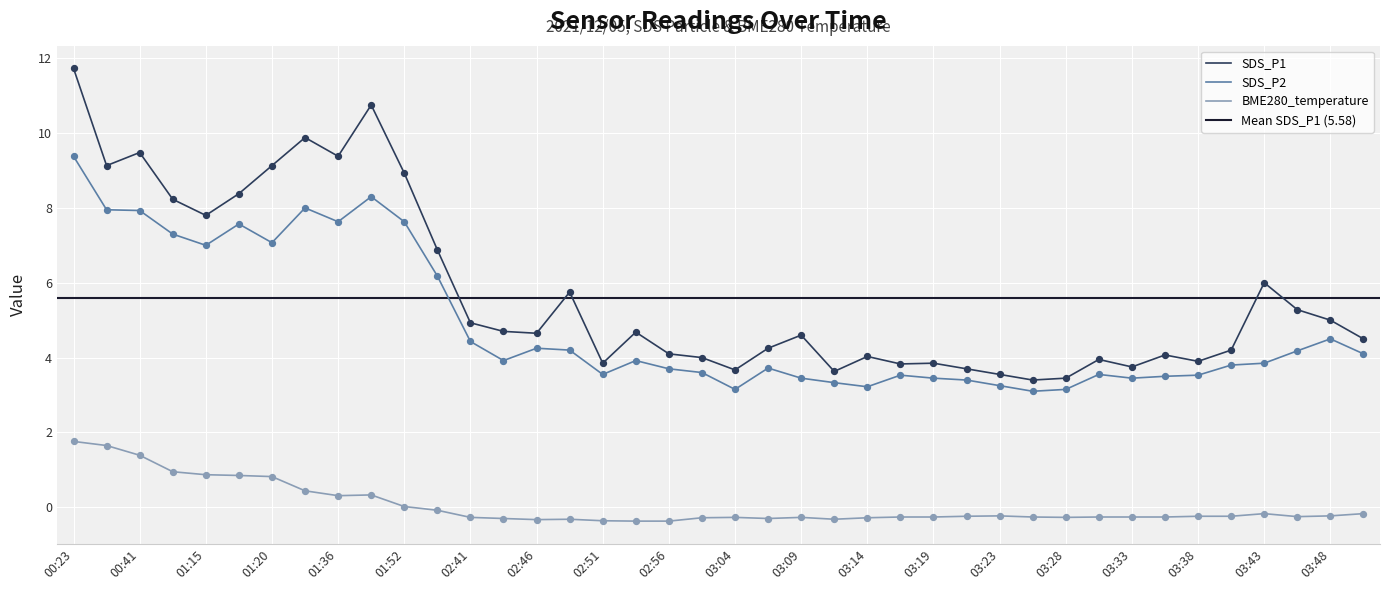

Which series contains the lowest Y value?

BME280_temperature